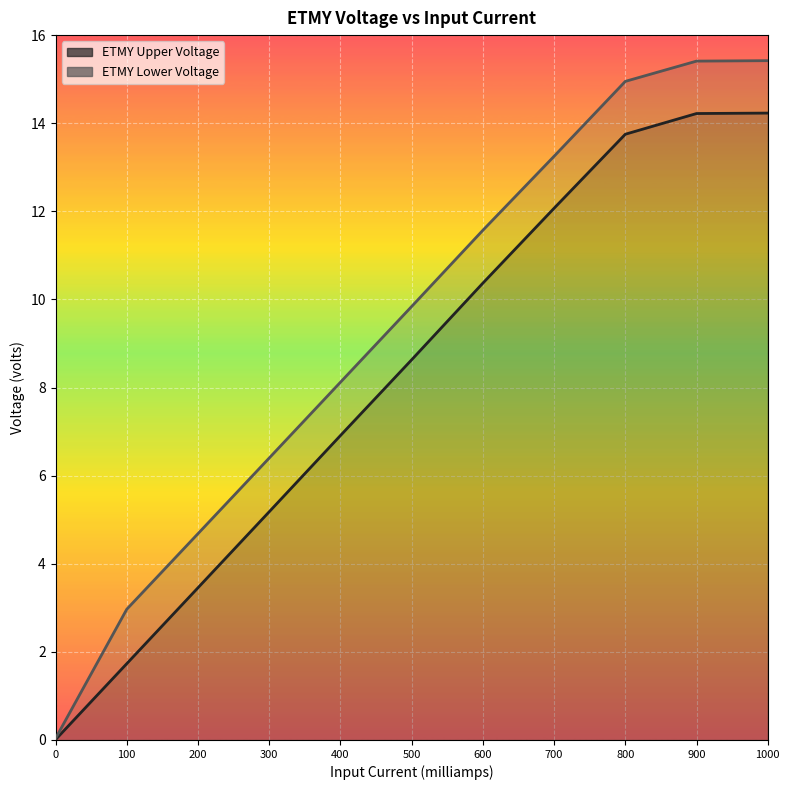

True or false: ETMY Upper Voltage has a value of 4.7 at 600.

False